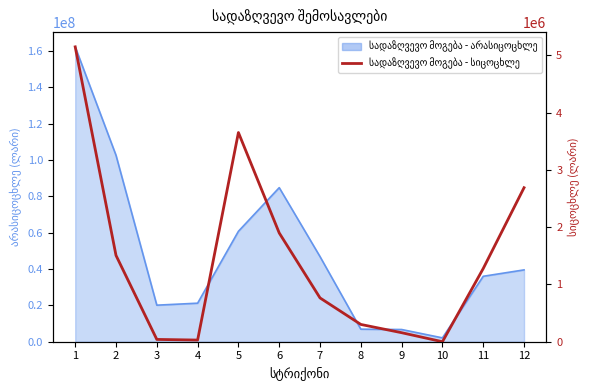

Reading left to right, extract all data points from this chart.

5148035.1	1506954.8	40062.7	29031.4	3652111.6	1898944.5	764620.7	301656.5	157563.7	0.0	1278416.7	2689003.7